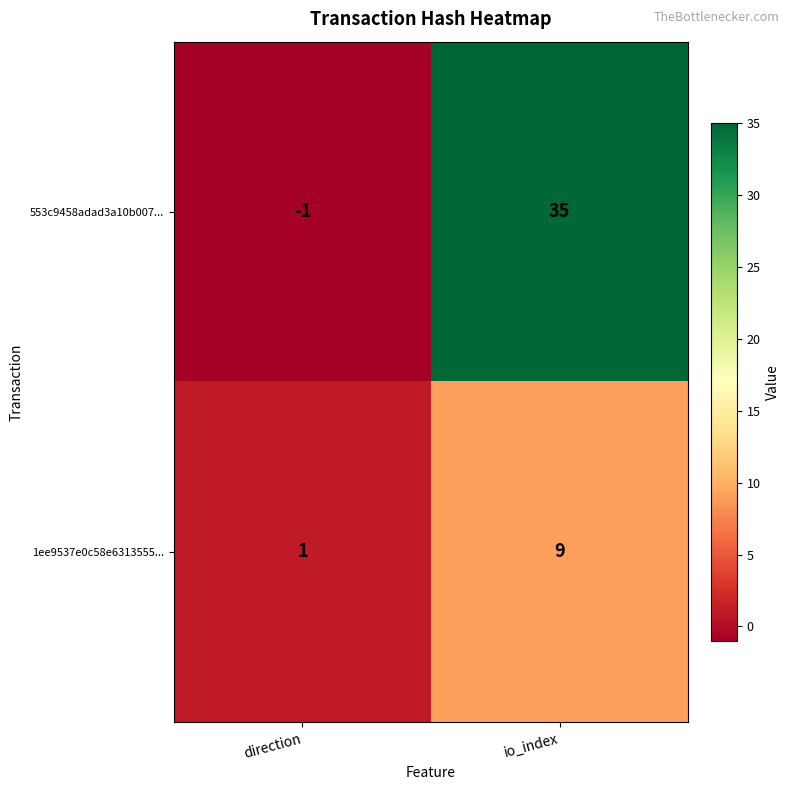

Where is 1ee9537e0c58e6313555... nearest to the value 5?

direction